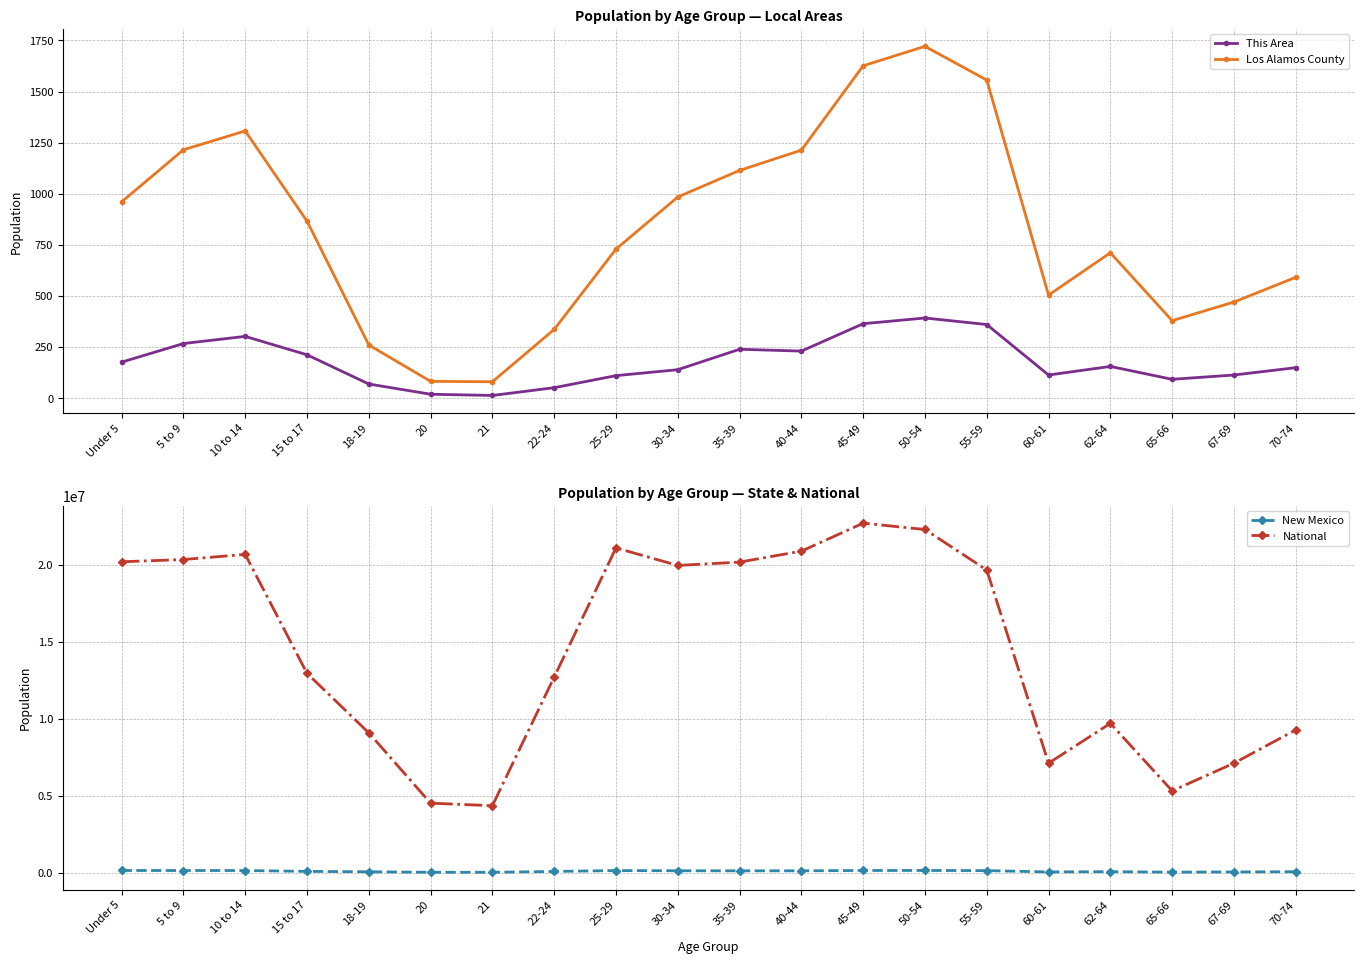

What is the sum of the Los Alamos County values at 30-34 and 50-54?

2705